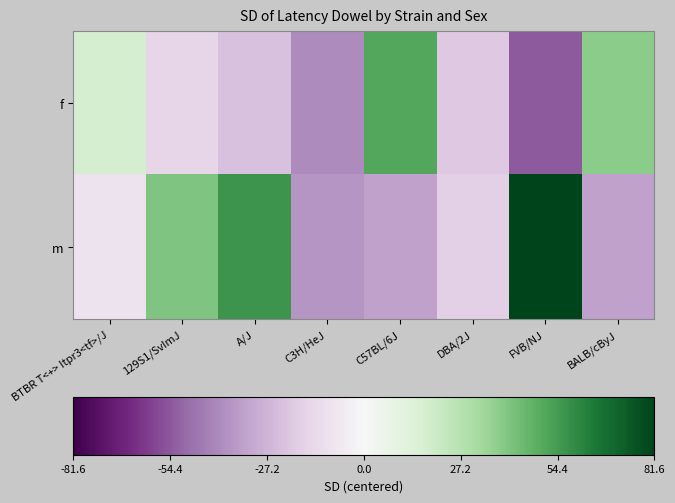

Rank the series by their maximum value, from highest to lowest.

m, f